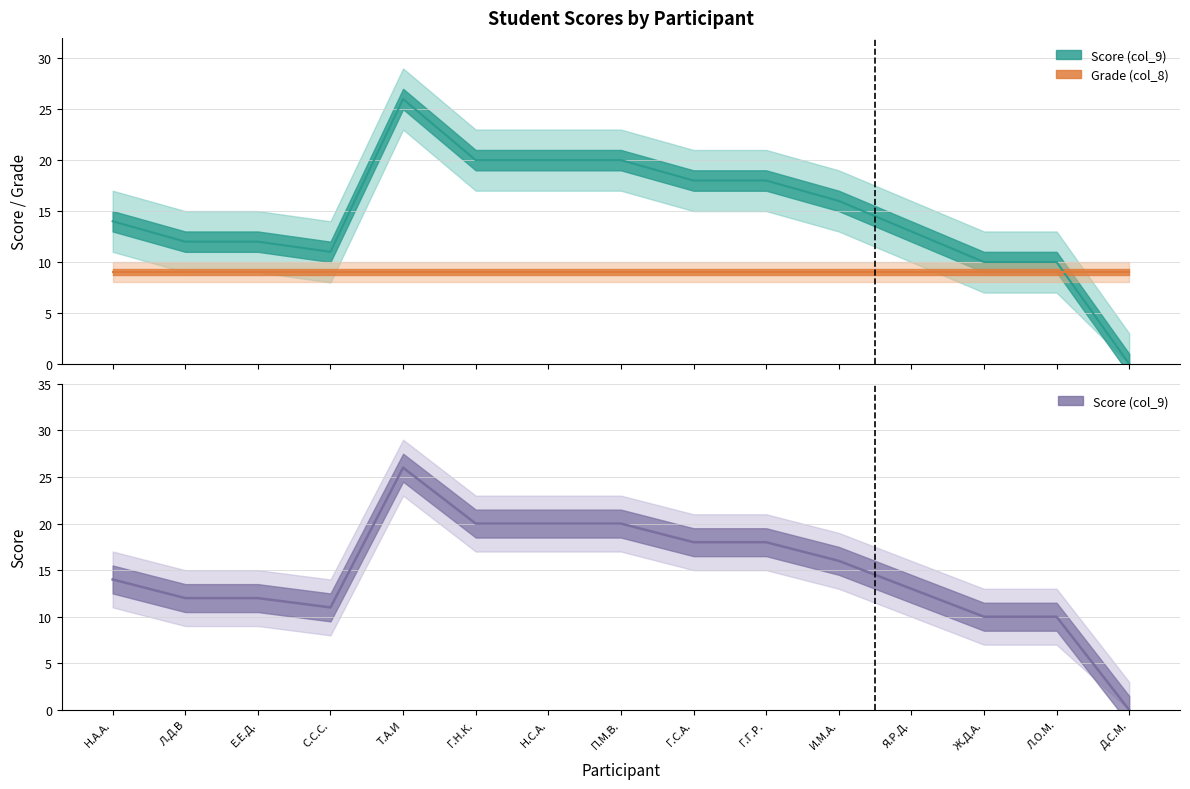

What is the value of the 2nd point from the left?

12